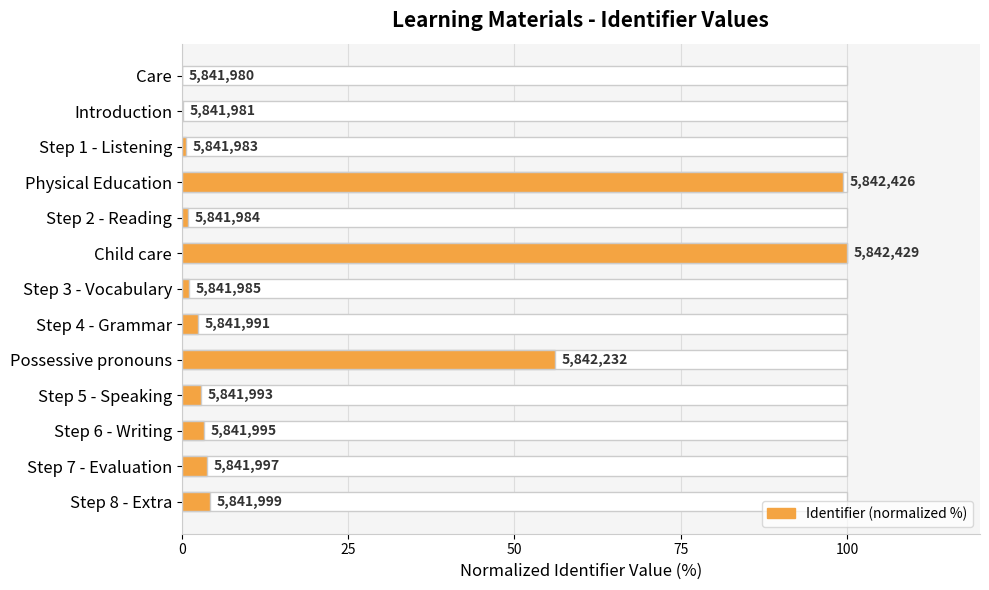

What is the value of the 13th bar from the left?

4.2